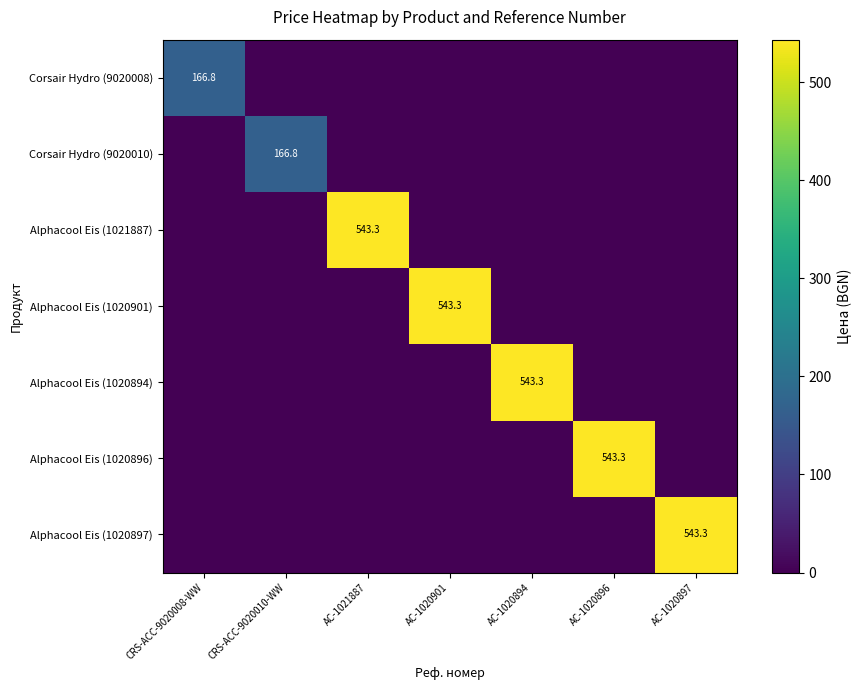

Is it true that Alphacool Eis (1020897) equals 543.3 at AC-1020897?

True